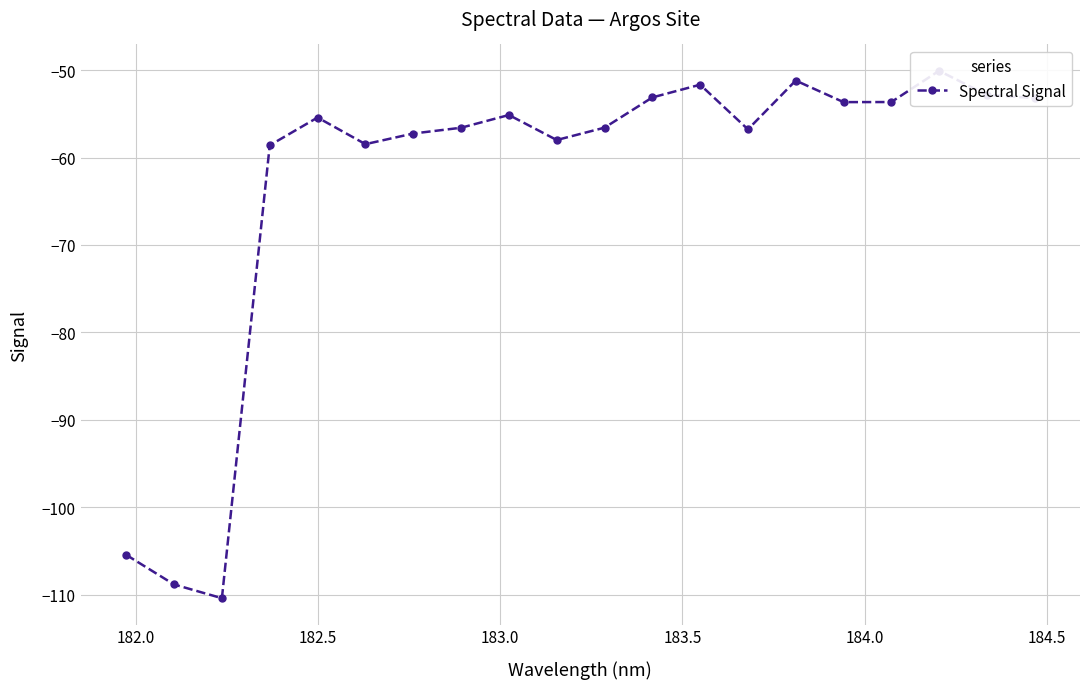

True or false: the data shows -29.4 at 8.

False